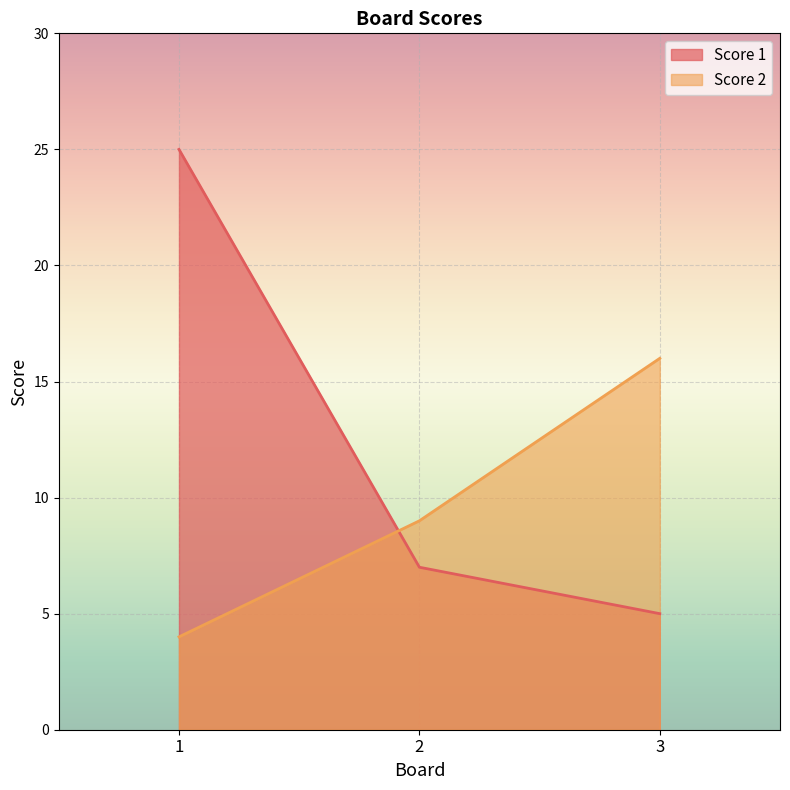

What is the greatest value displayed?

25